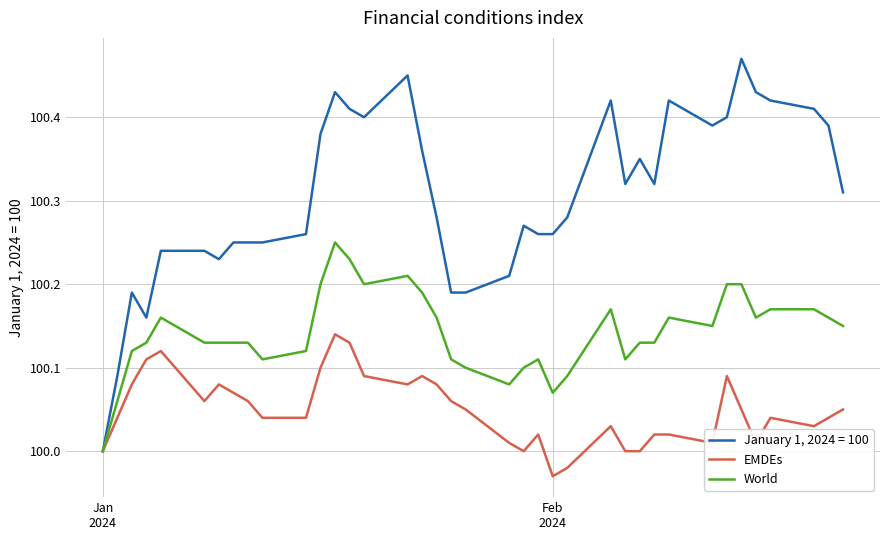

List the series in order of their overall mean, lowest first.

EMDEs, World, January 1, 2024 = 100